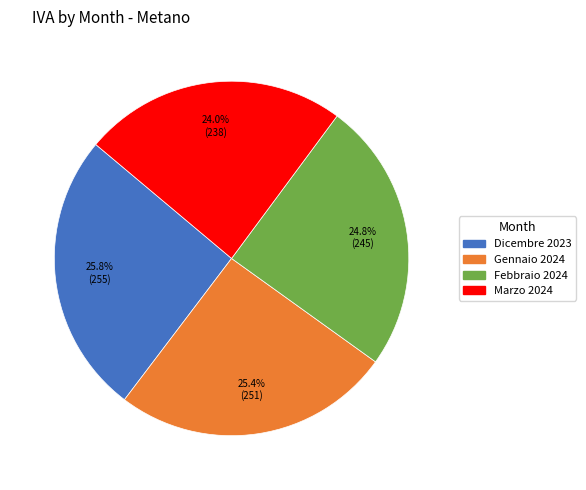

Is there any slice that represents more than half of the pie?

No